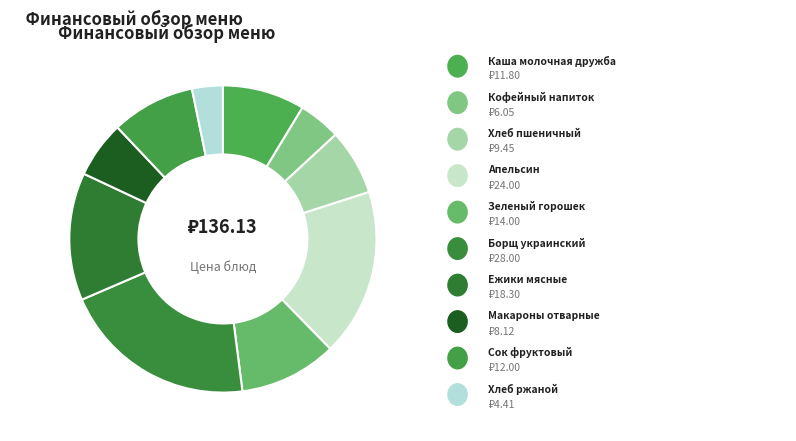

To the nearest percent, what is the difference between the largest and smallest slice percentages?

17%